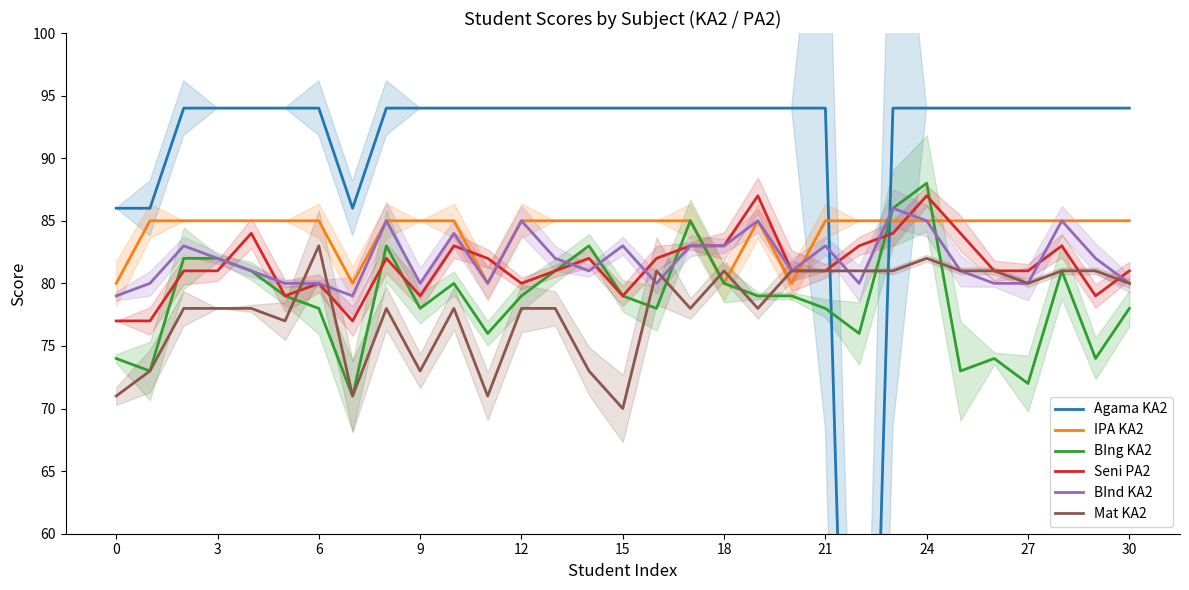

What is the maximum value for BIng KA2?

88